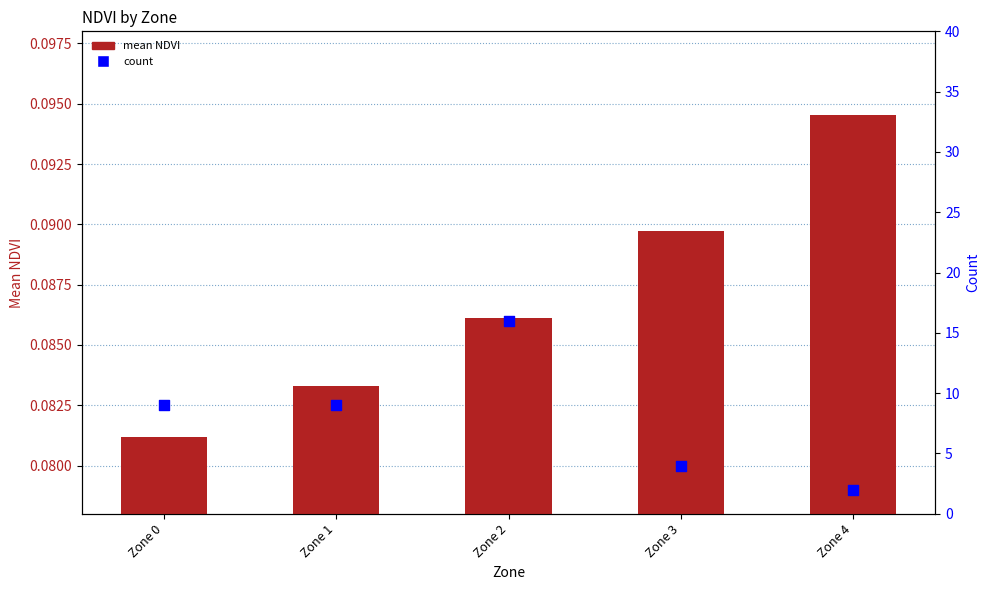

What is the total value across all series at Zone 2?

16.1